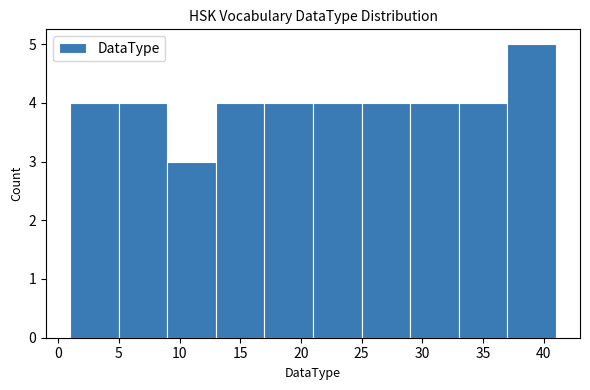

Which range on the x-axis has the tallest bar?

37 to 41